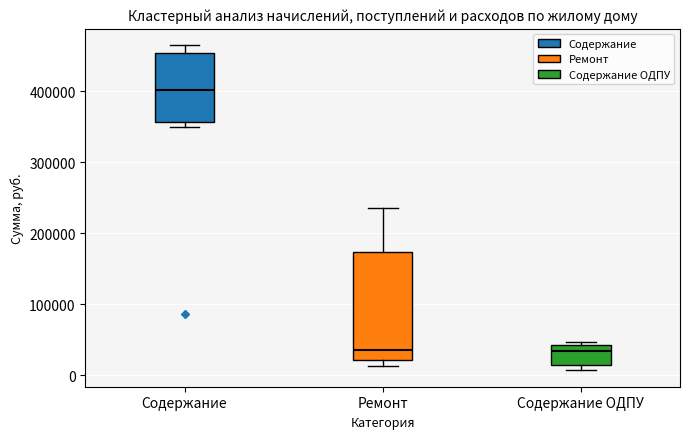

Where does the median line of the box for Ремонт sit on the y-axis? The values are not printed on the chart, so give them approximately, as read against the axis.

40000